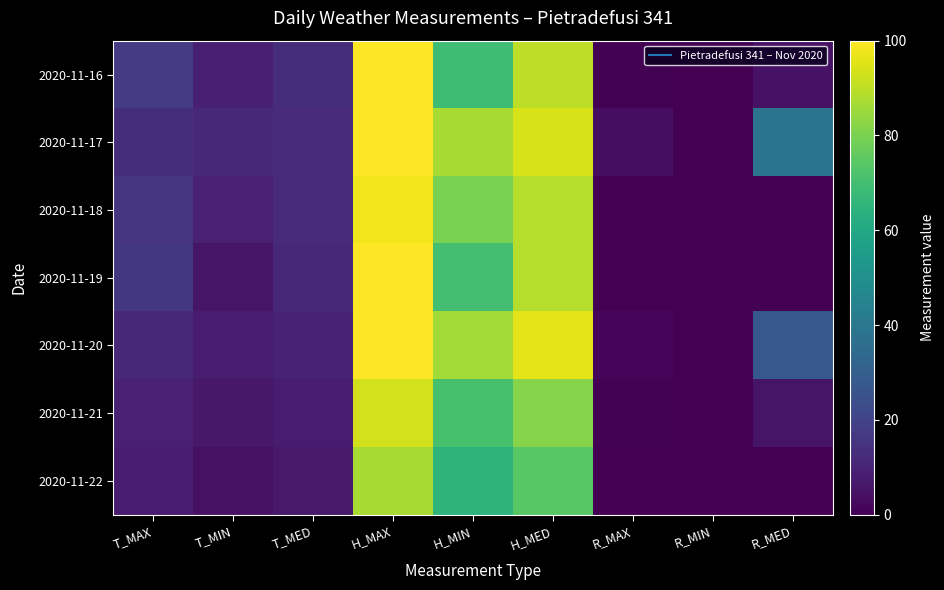

At how many categories does at least one series exceed 22?

4